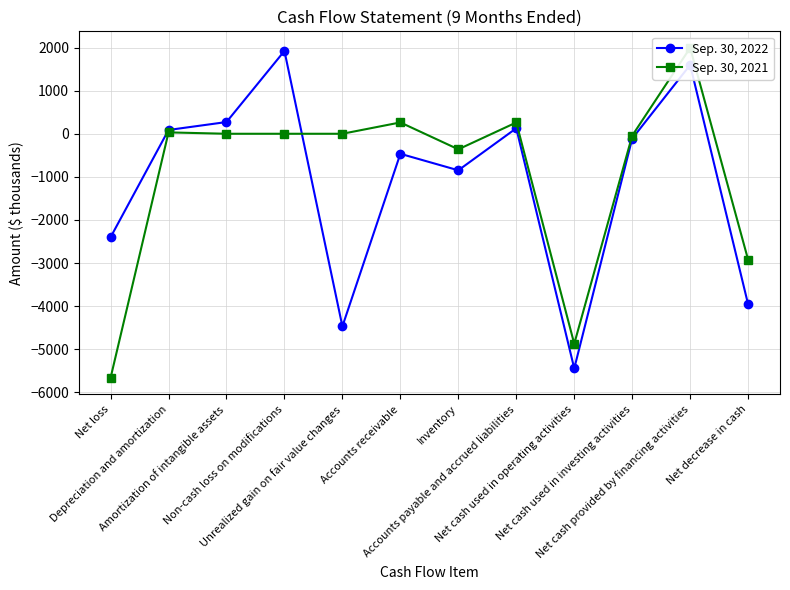

What is the greatest value displayed?

1994